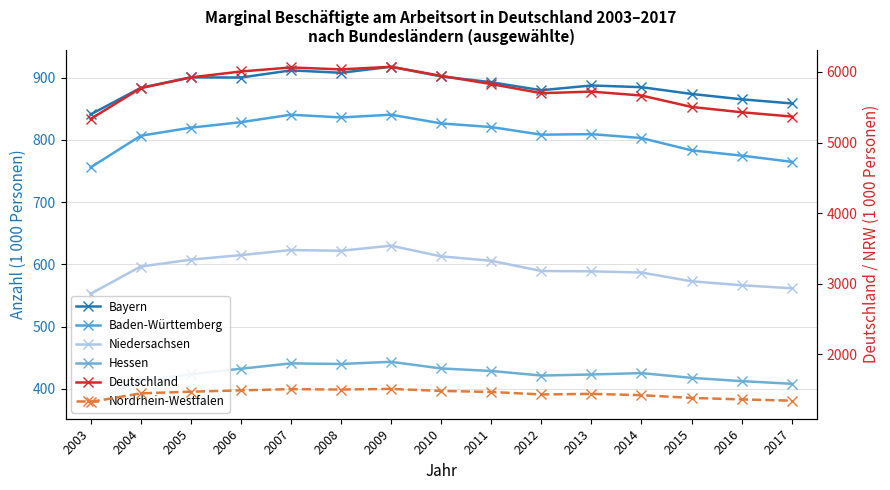

The value of Niedersachsen at 2010 is 197.6. True or false?

False